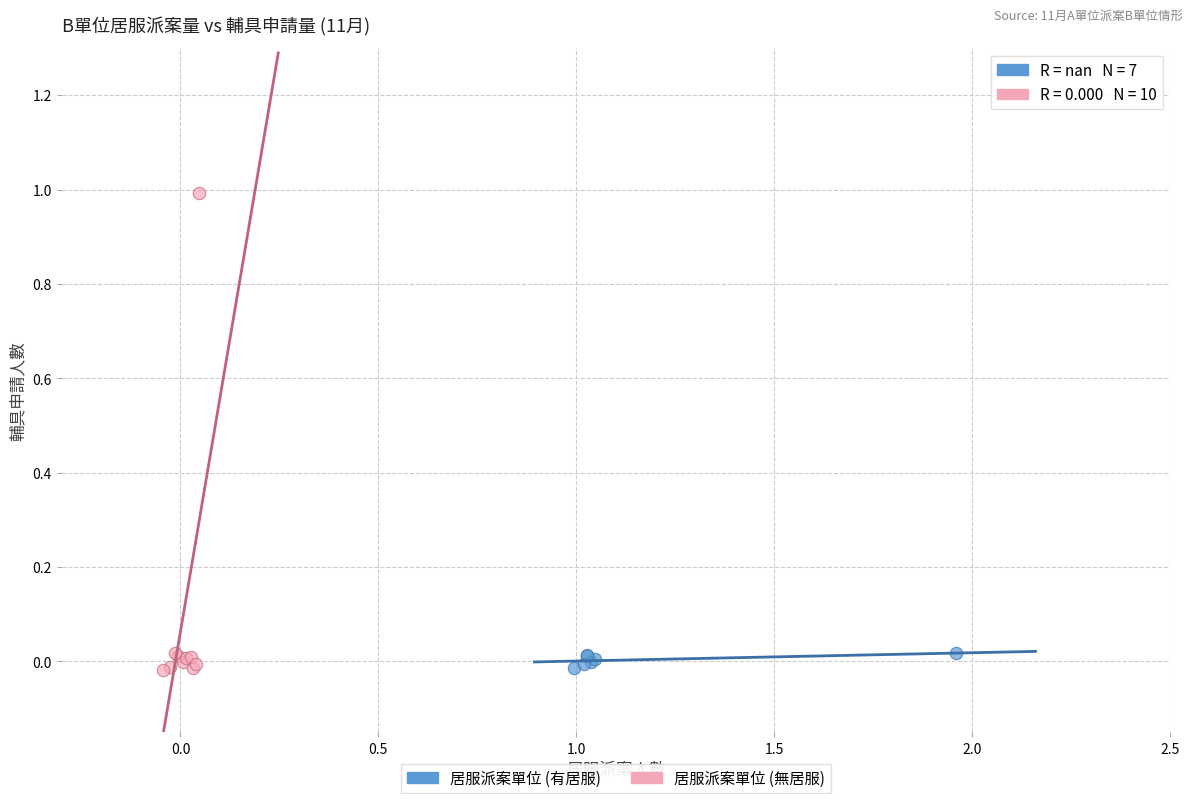

Which series contains the highest Y value?

居服派案單位 (無居服)